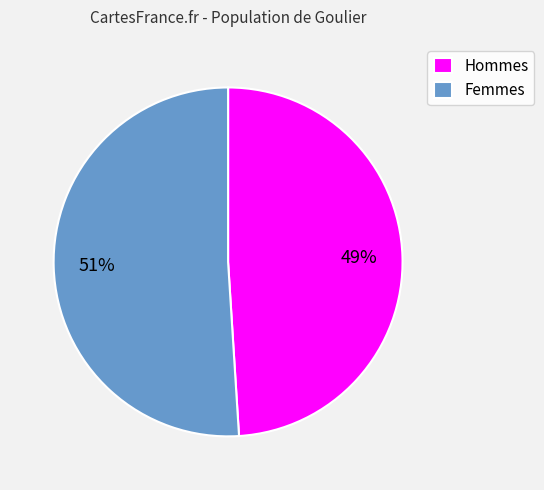

Approximately how many times larger is the value at Hommes compared to Femmes?

1.0